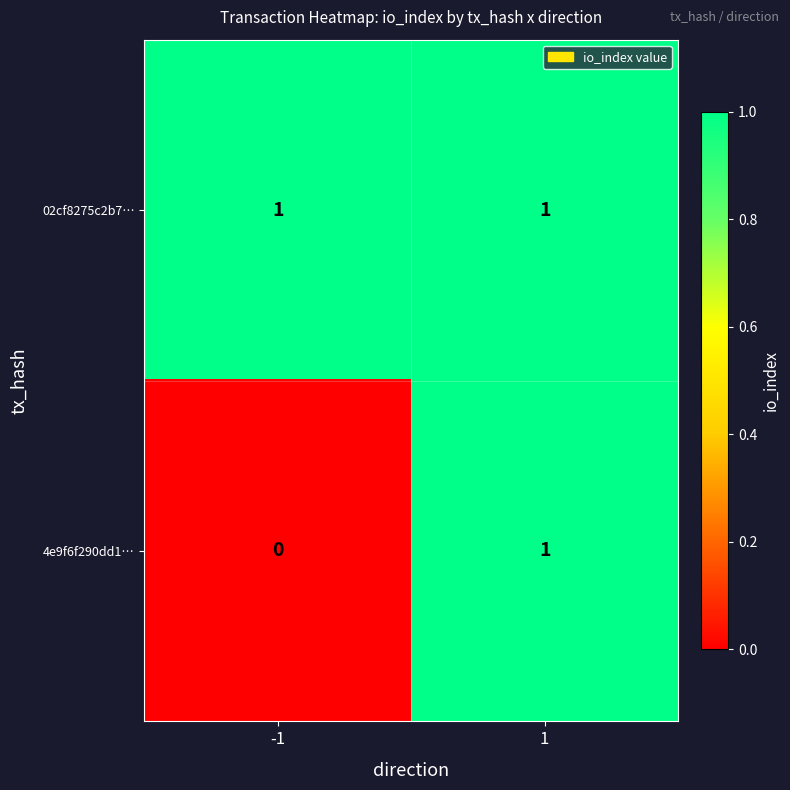

Which series has the largest range (max minus min)?

4e9f6f290dd1…